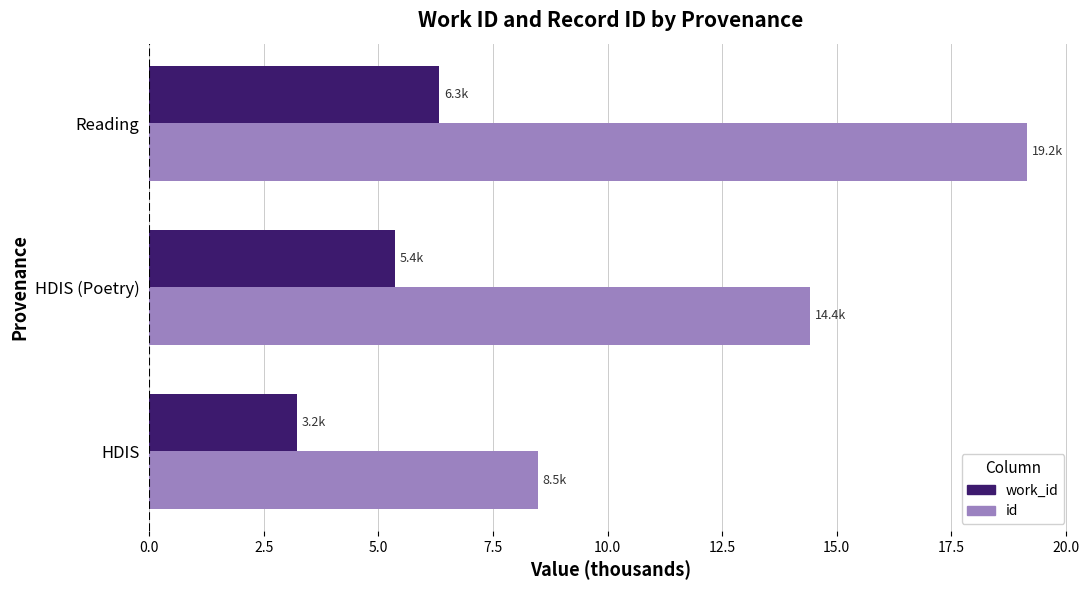

Rank the categories by id value from highest to lowest.

Reading, HDIS (Poetry), HDIS